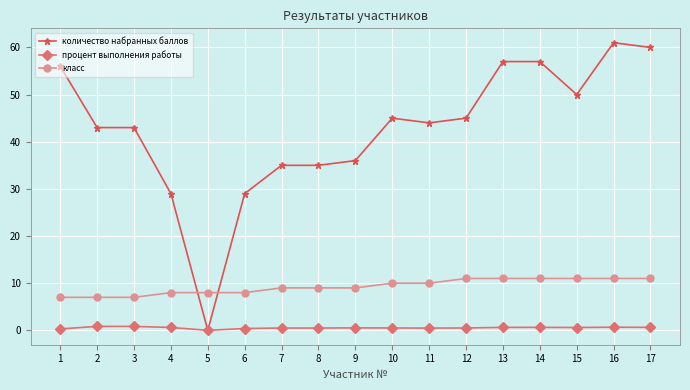

Rank the series by their maximum value, from lowest to highest.

процент выполнения работы, класс, количество набранных баллов